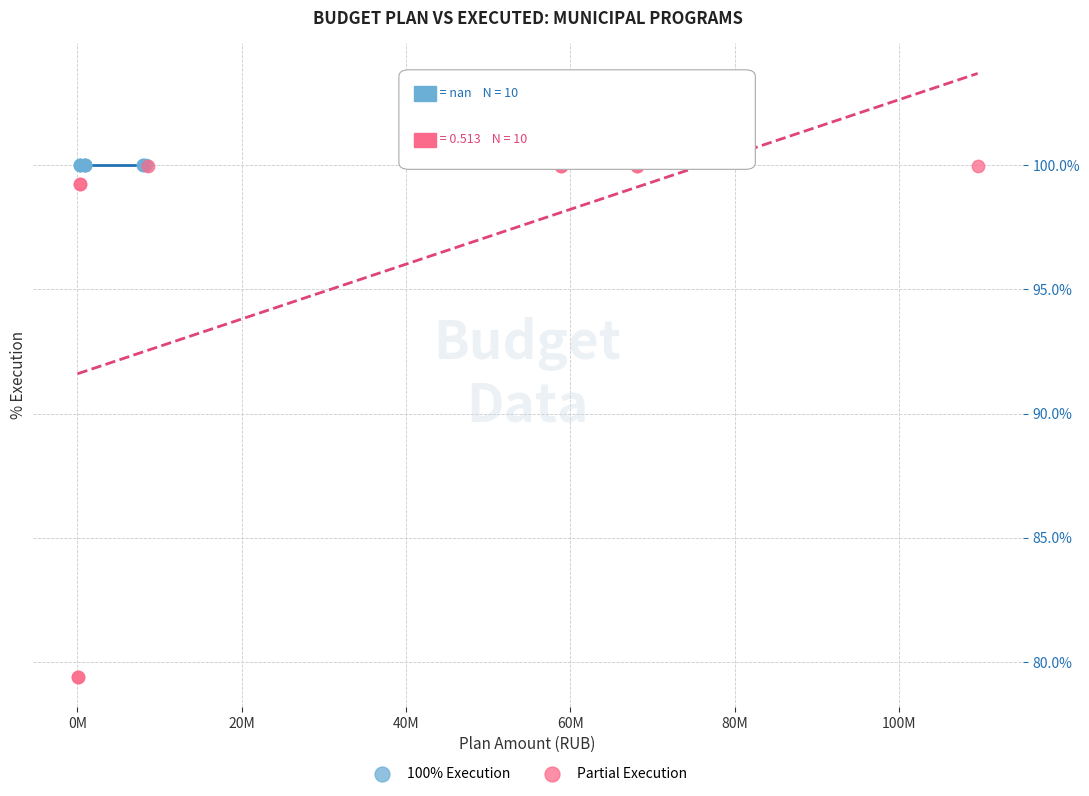

Which series contains the lowest Y value?

Partial Execution